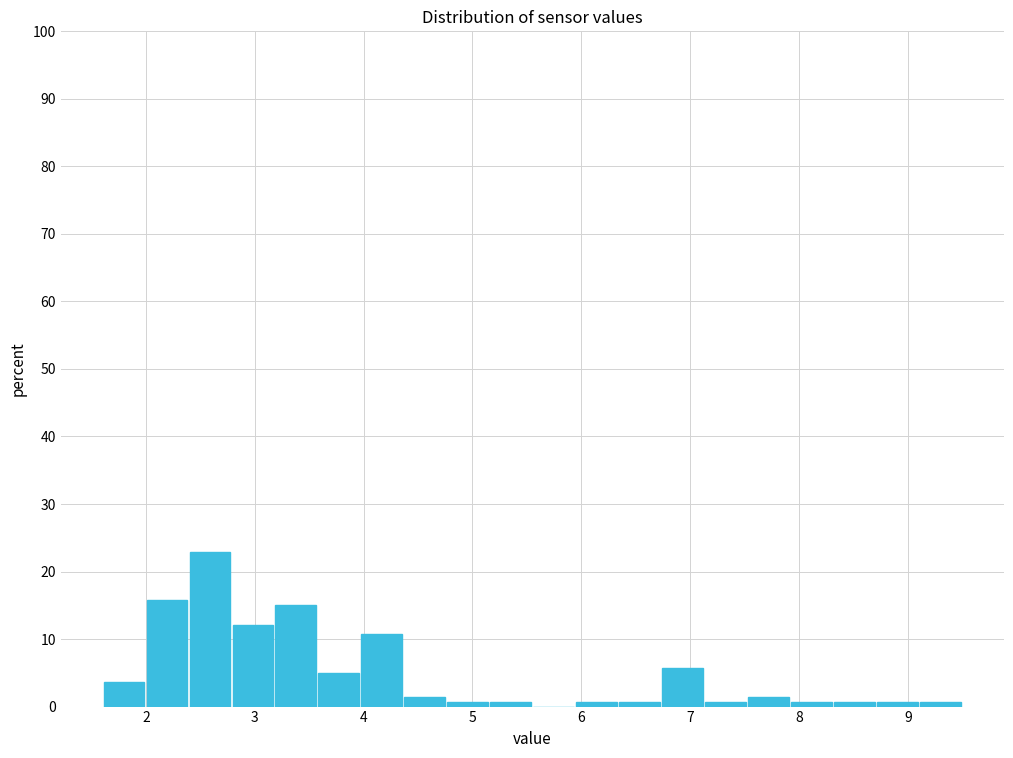

Read against the x-axis, roughly where is the centre of the tallest bar?

2.6